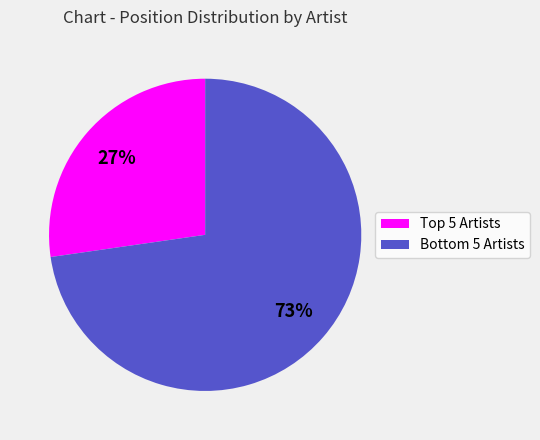

Rank the categories by value from highest to lowest.

Bottom 5 Artists, Top 5 Artists